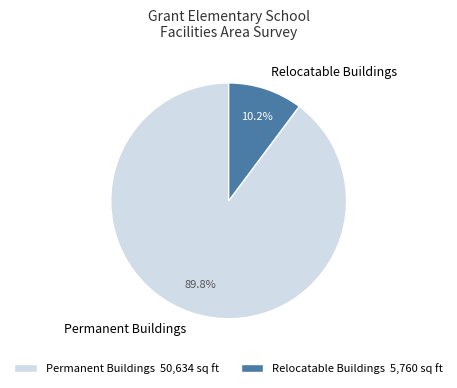

Does Permanent Buildings represent more than half of the total?

Yes